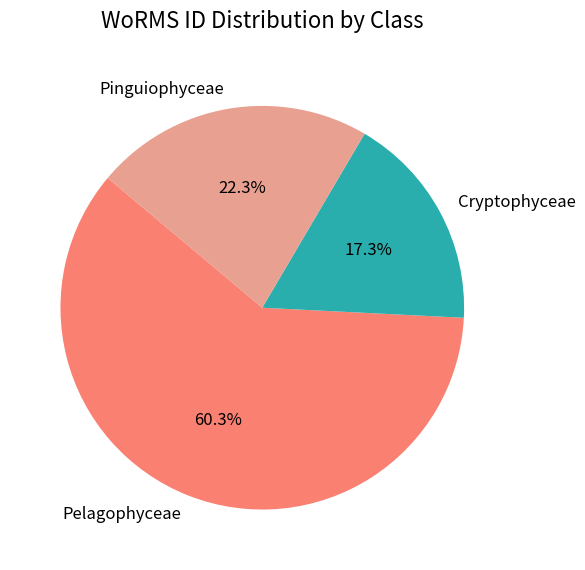

Combined, do Pelagophyceae and Pinguiophyceae account for over 50%?

Yes